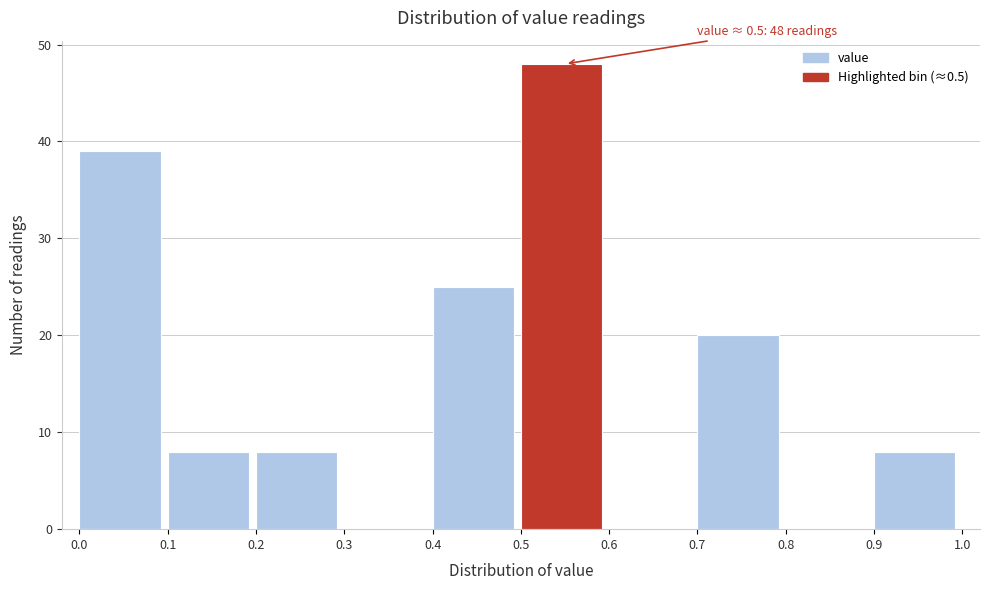

Which range on the x-axis has the tallest bar?

0.5 to 0.6